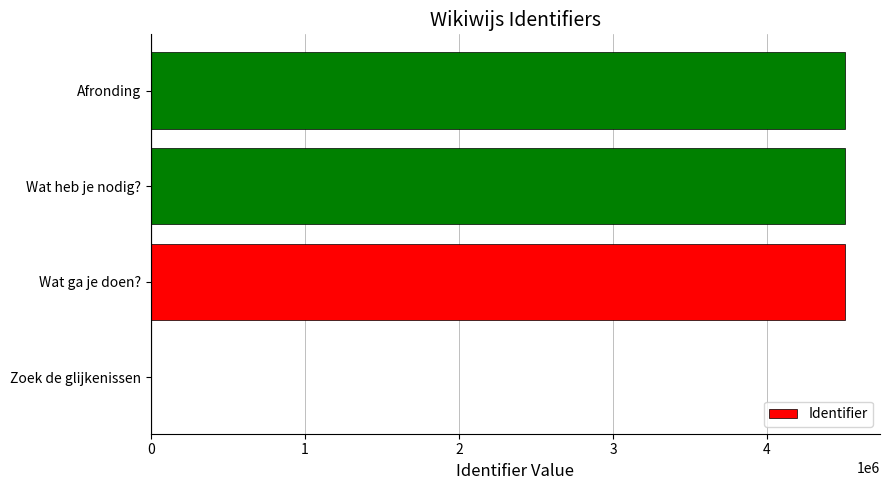

How many positive values are there?

3